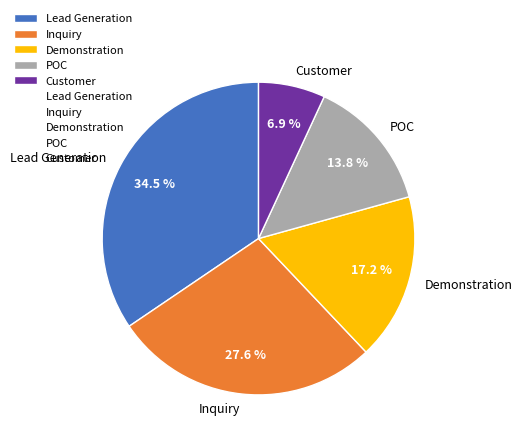

Rank the categories by value from lowest to highest.

Customer, POC, Demonstration, Inquiry, Lead Generation